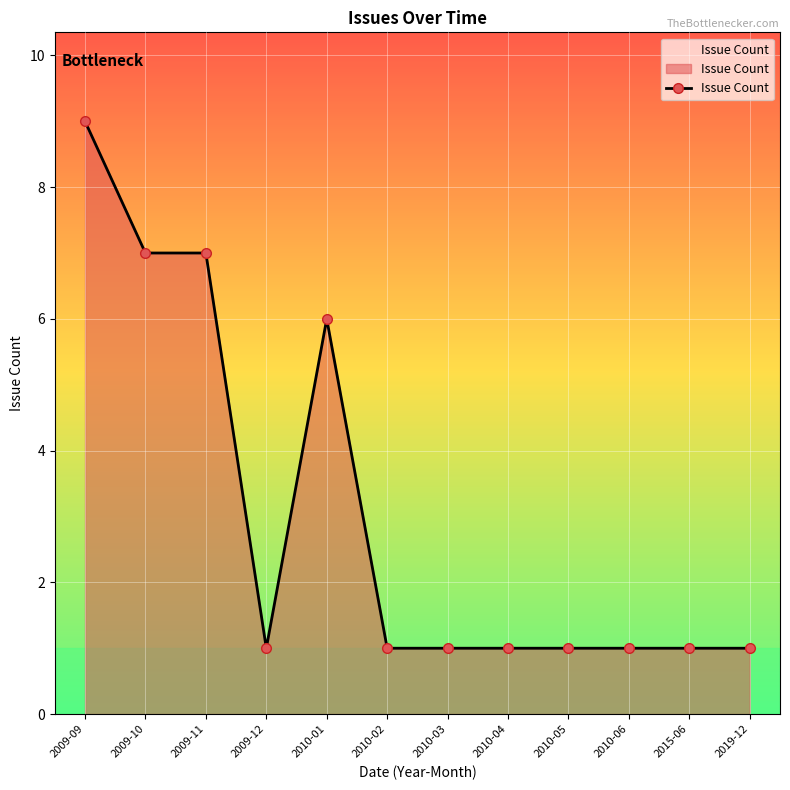

Where is the data nearest to the value 5?

2010-01